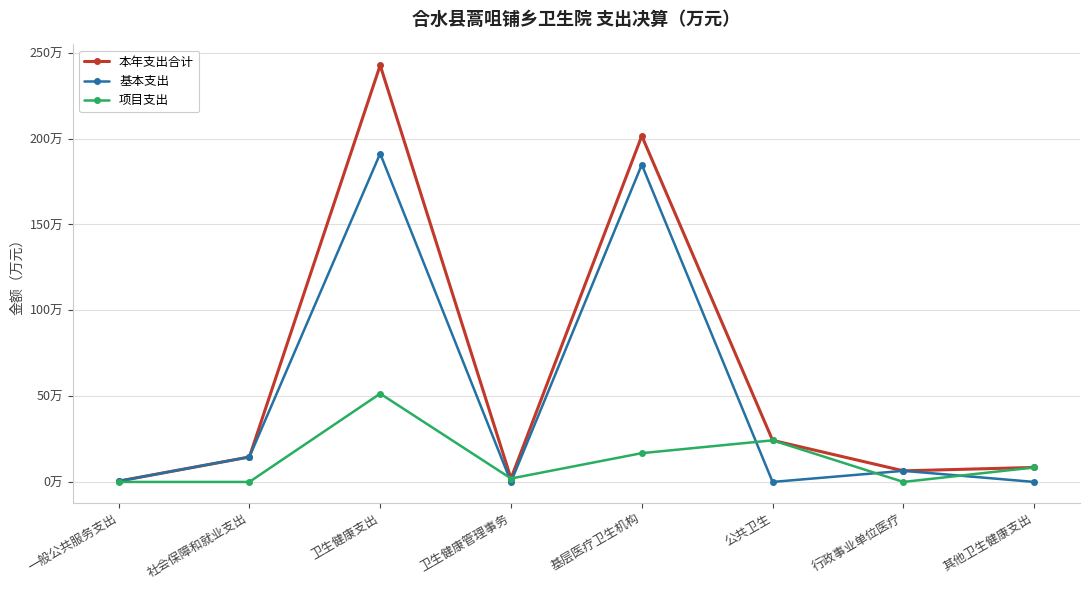

Which series has the widest spread of values?

本年支出合计